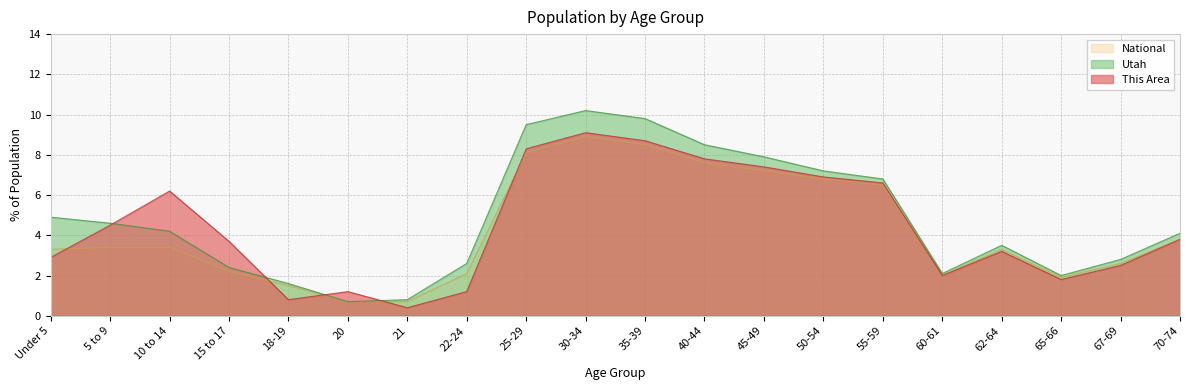

Between 40-44 and Under 5, which is larger?

40-44